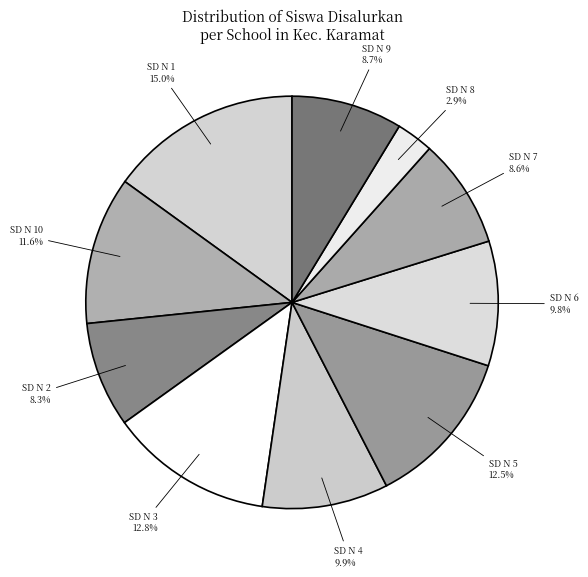

How many slices are in this pie chart?

10